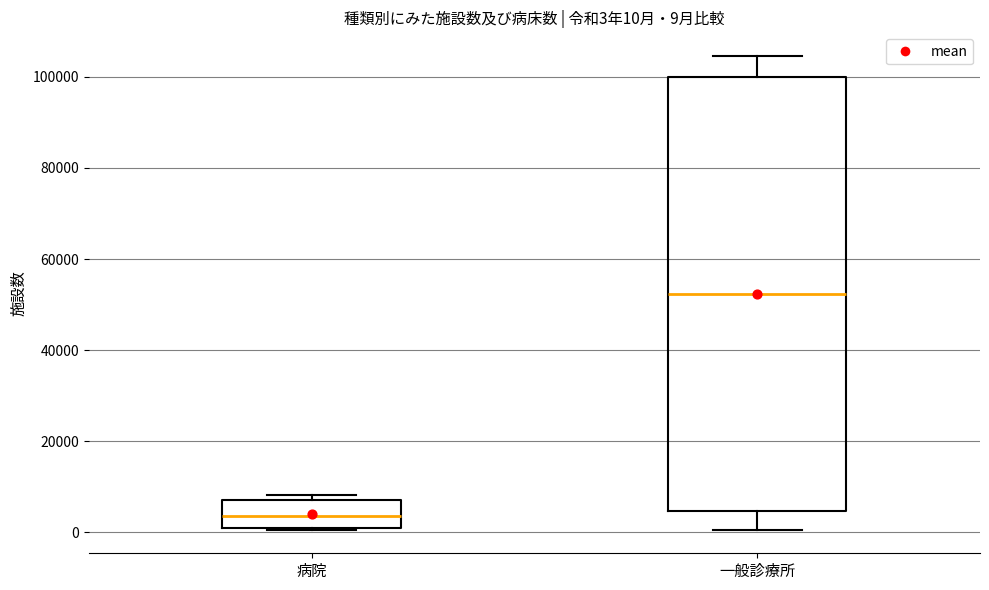

Comparing the boxes themselves (not the whiskers), which one is the tallest?

一般診療所